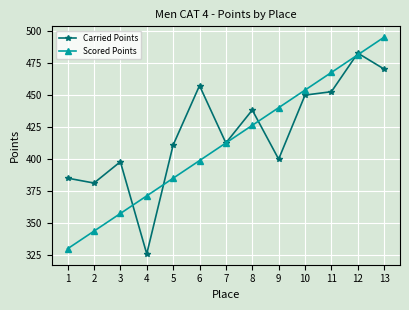

What is the highest value of the Scored Points series?

495.4